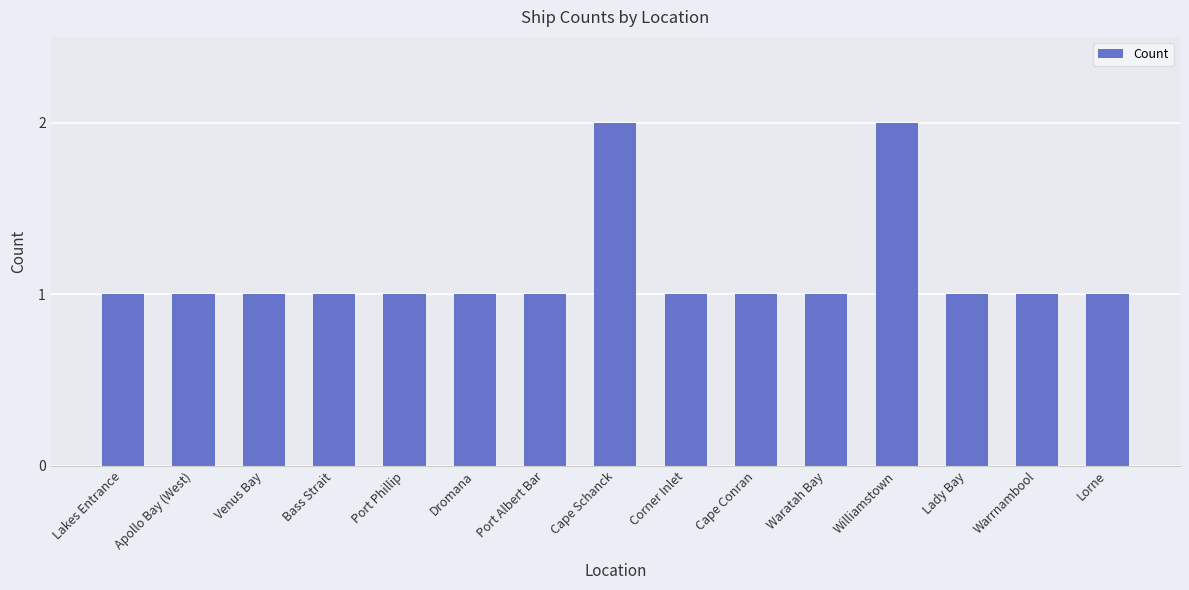

Count the values in the range 1 to 2.

15